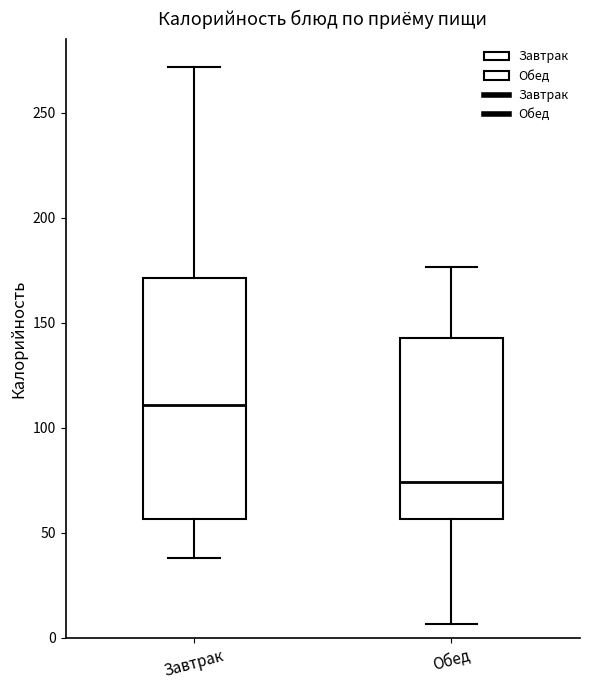

Reading left to right, transcribe this box plot: for each box, give where its median line is, the range the box spans, and where its two whiskers end, as read against the y-axis. The values are not printed on the chart, so give them approximately, as read against the axis.

Завтрак: median 110, box 55 to 170, whiskers 40 to 270
Обед: median 75, box 55 to 145, whiskers 5 to 175